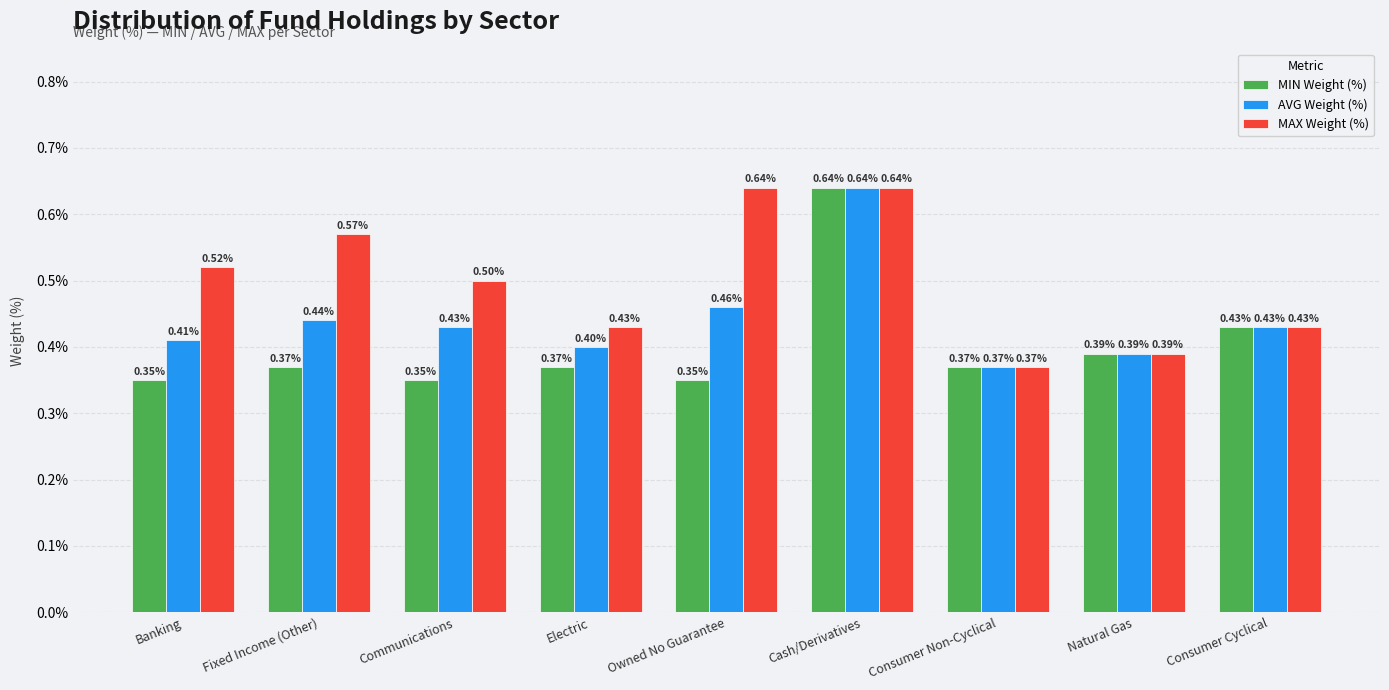

Which series changed the most between Fixed Income (Other) and Owned No Guarantee?

MAX Weight (%)